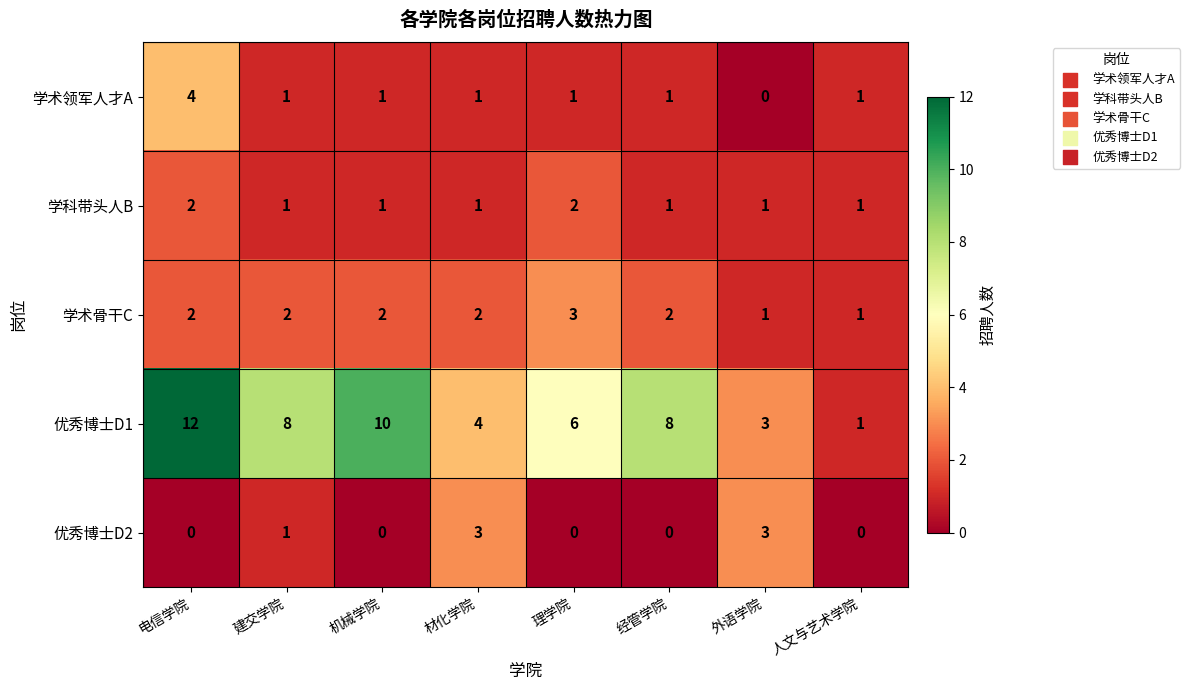

Which category has the highest value across all series?

电信学院